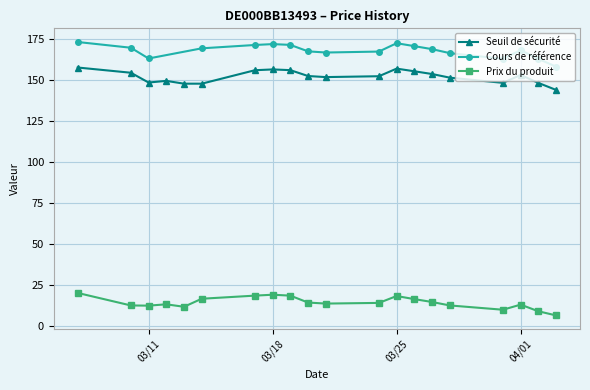

At which category is the sum across all series the highest?

2025-03-07